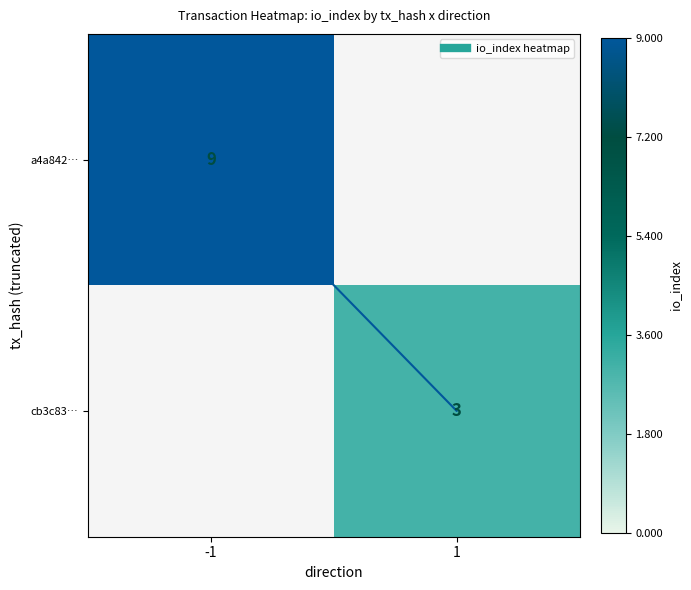

Which label corresponds to the largest value in the chart?

-1